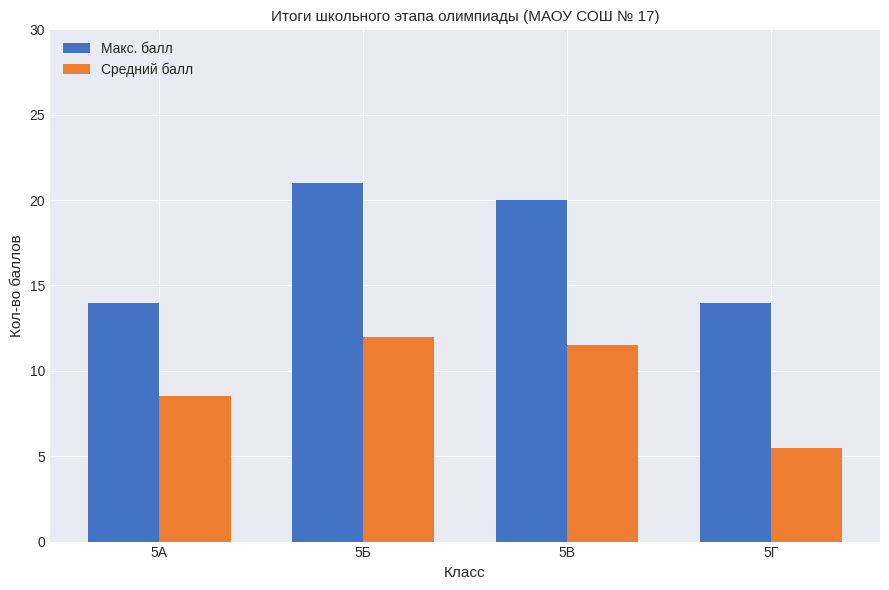

What value does the Макс. балл series have at 5Г?

14.0